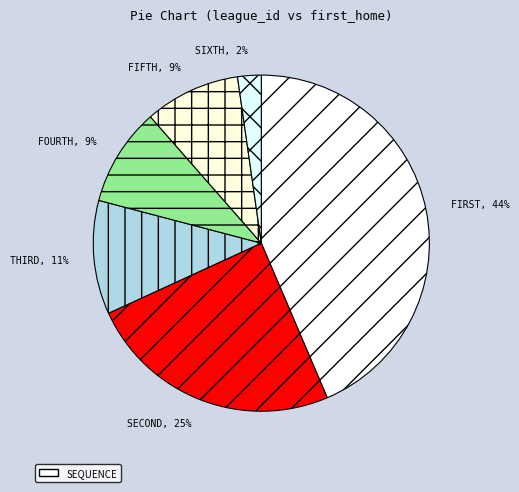

How many slices are in this pie chart?

6